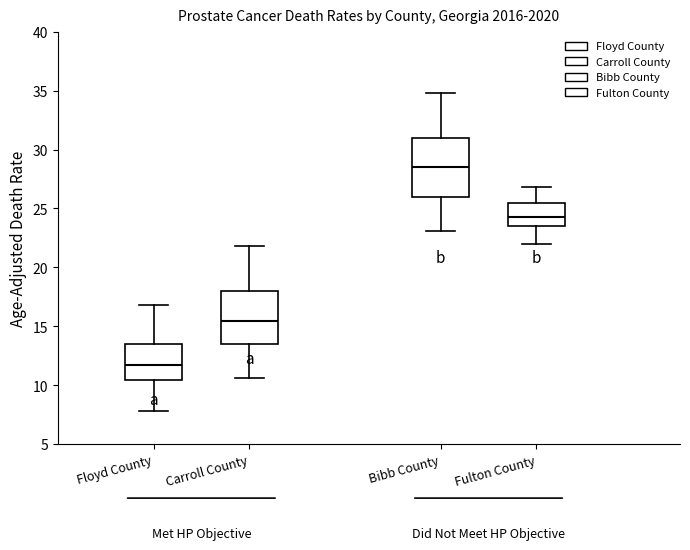

Which box has the lowest median line?

Floyd County